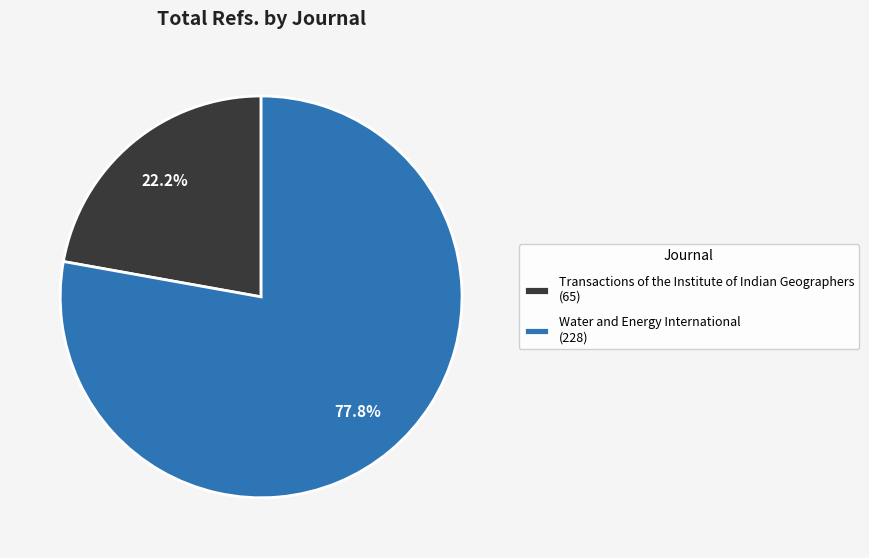

Count the number of slices in the pie.

2